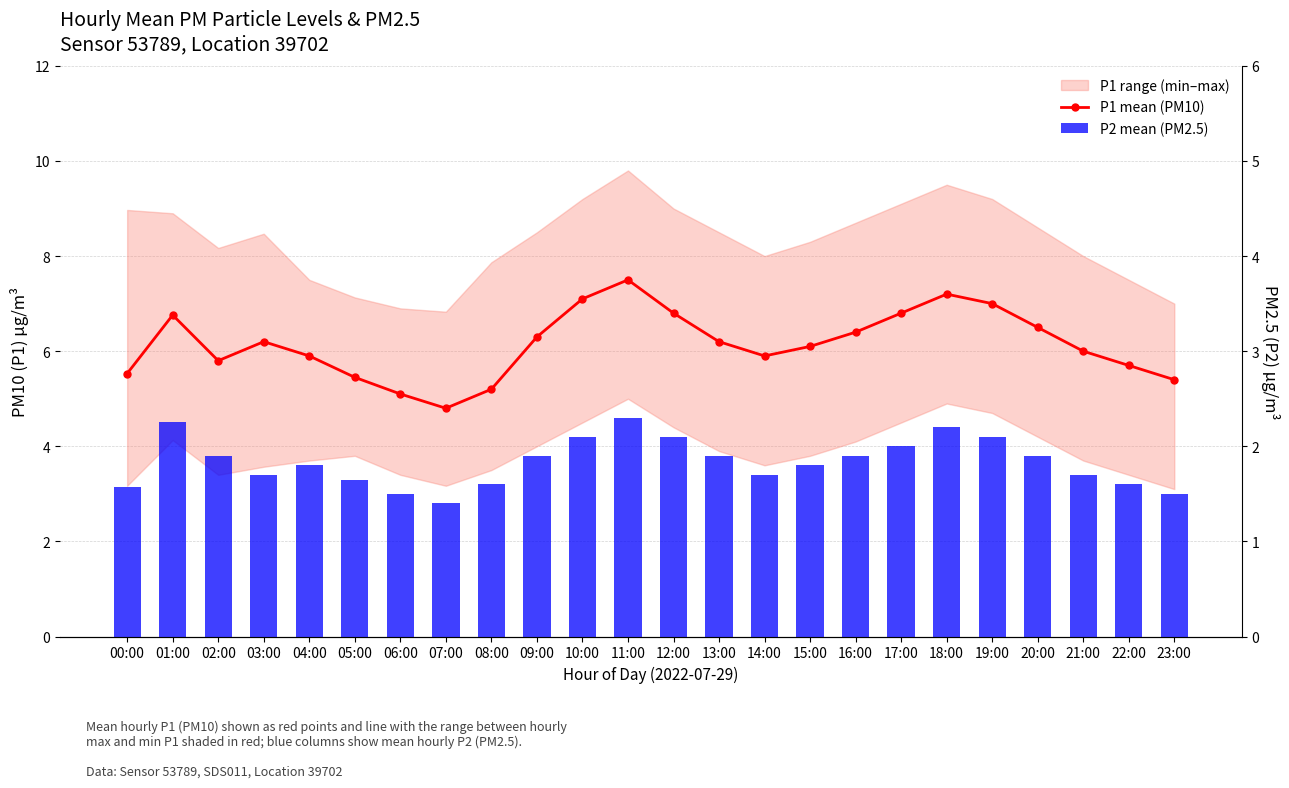

What is the difference between the P2 mean (PM2.5) values at 10:00 and 03:00?

0.4